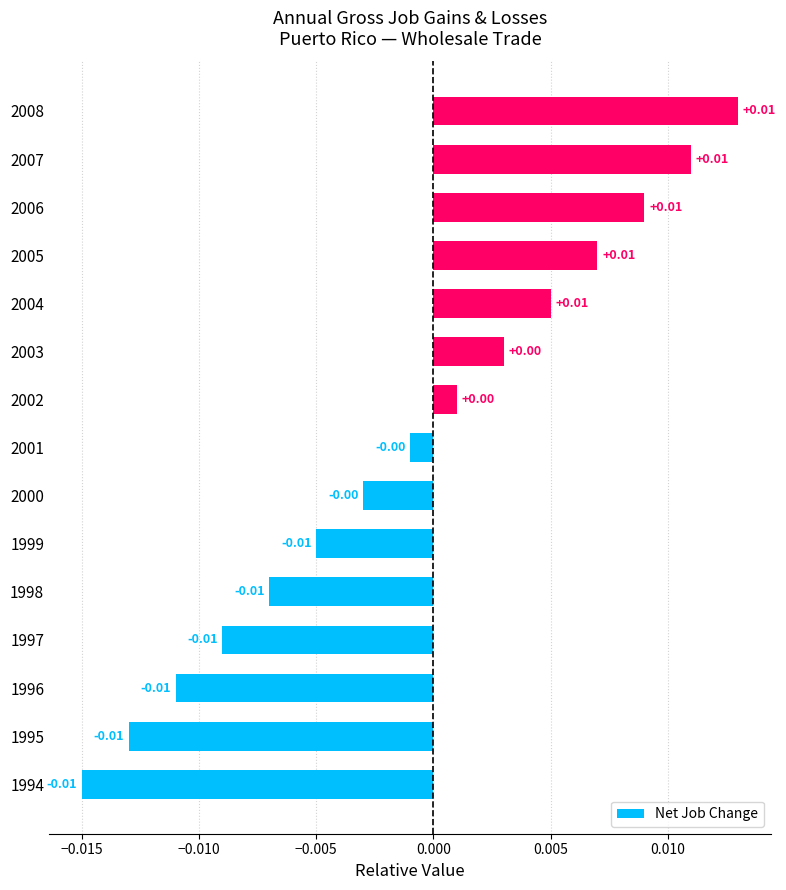

How many values are below 0?

8